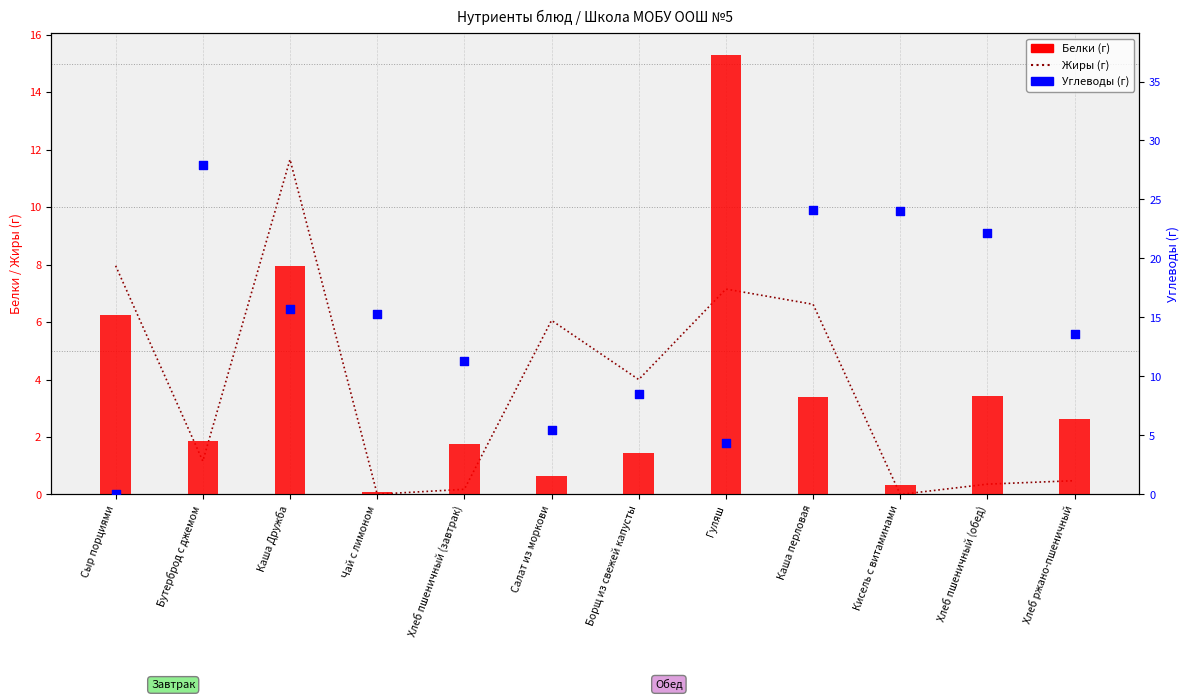

Which series has the largest Y range (max minus min)?

Углеводы (г)